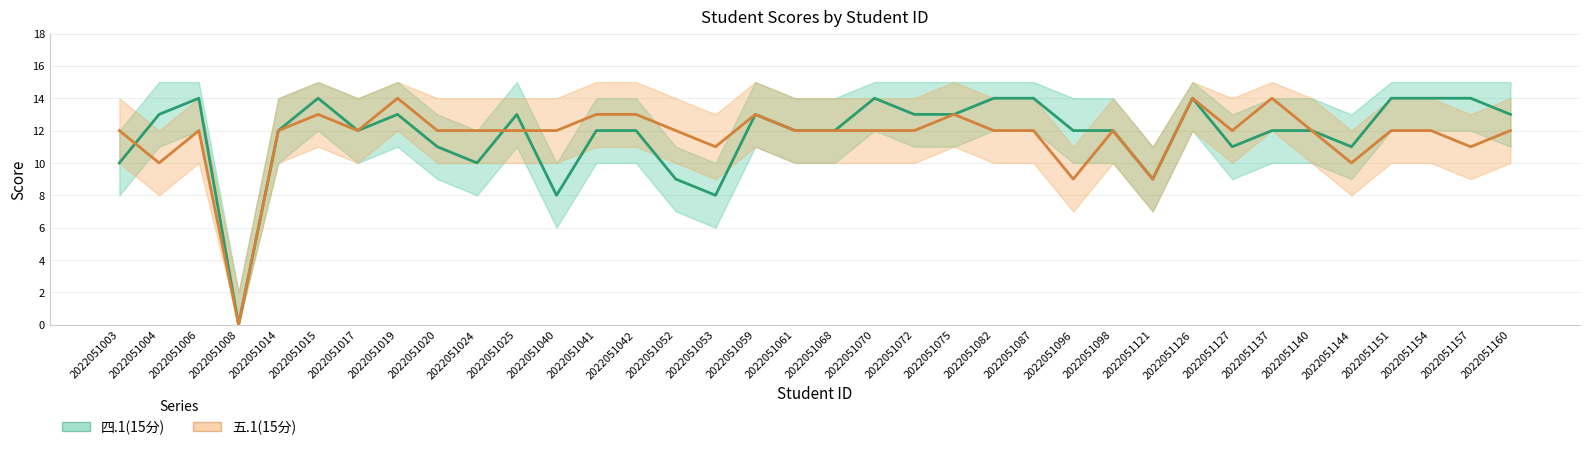

Which series changed the most between 2022051068 and 2022051096?

五.1(15分)